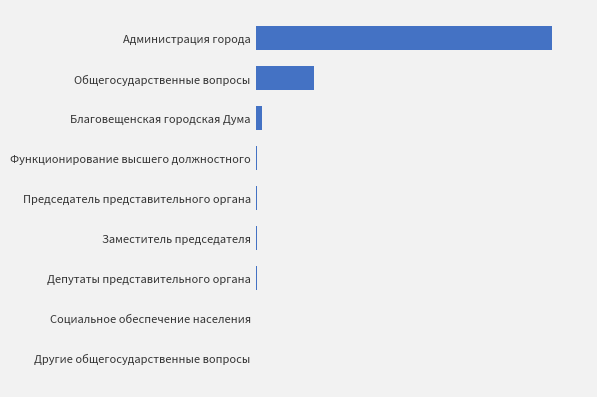

The chart shows a value of 97.6 at Социальное обеспечение населения. True or false?

False